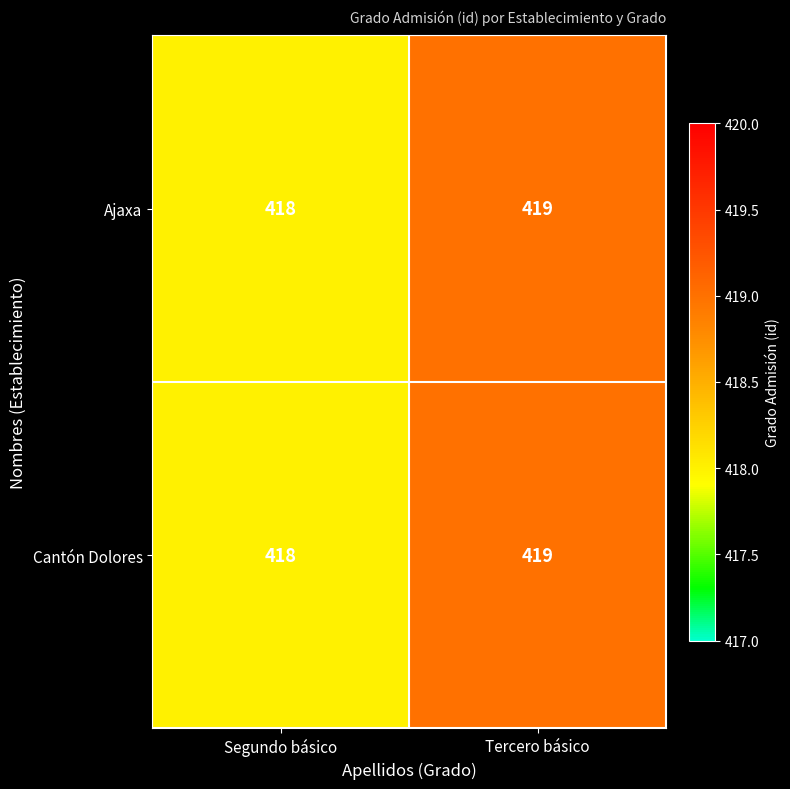

Reading right to left, extract all data points from this chart.

Ajaxa: Tercero básico=419	Segundo básico=418
Cantón Dolores: Tercero básico=419	Segundo básico=418